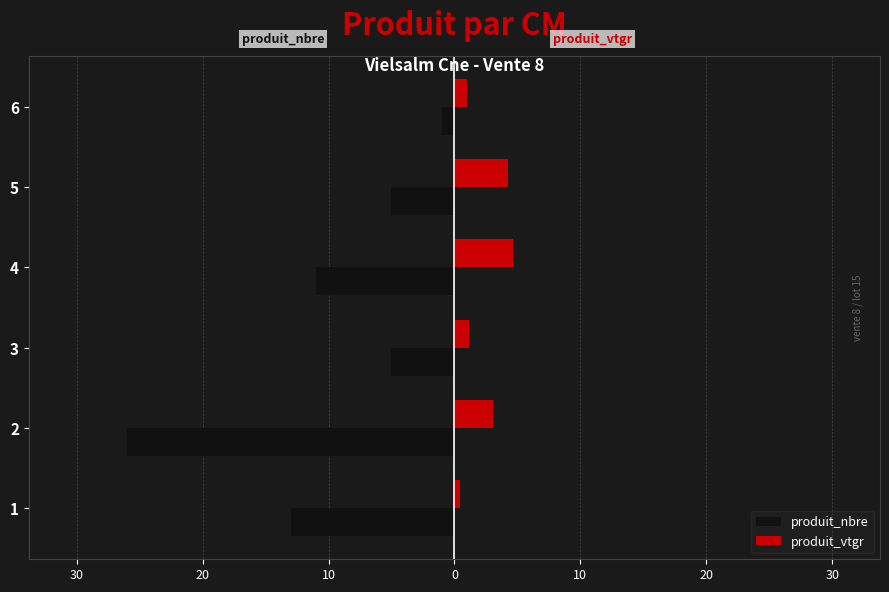

What are all the series names shown in the legend?

produit_nbre, produit_vtgr